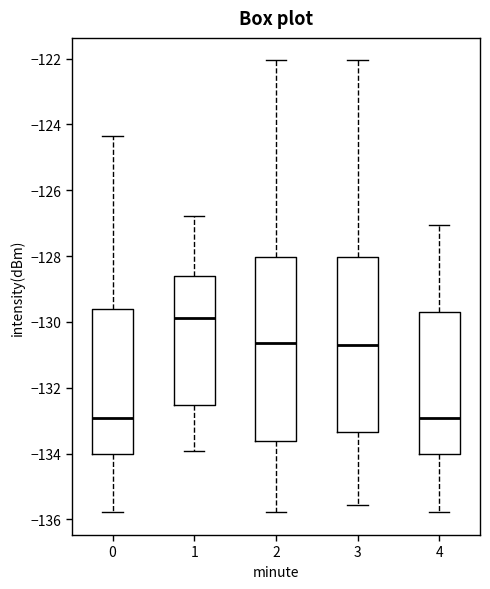

Where does the median line of the box at x = 3 sit on the y-axis? The values are not printed on the chart, so give them approximately, as read against the axis.

-130.8